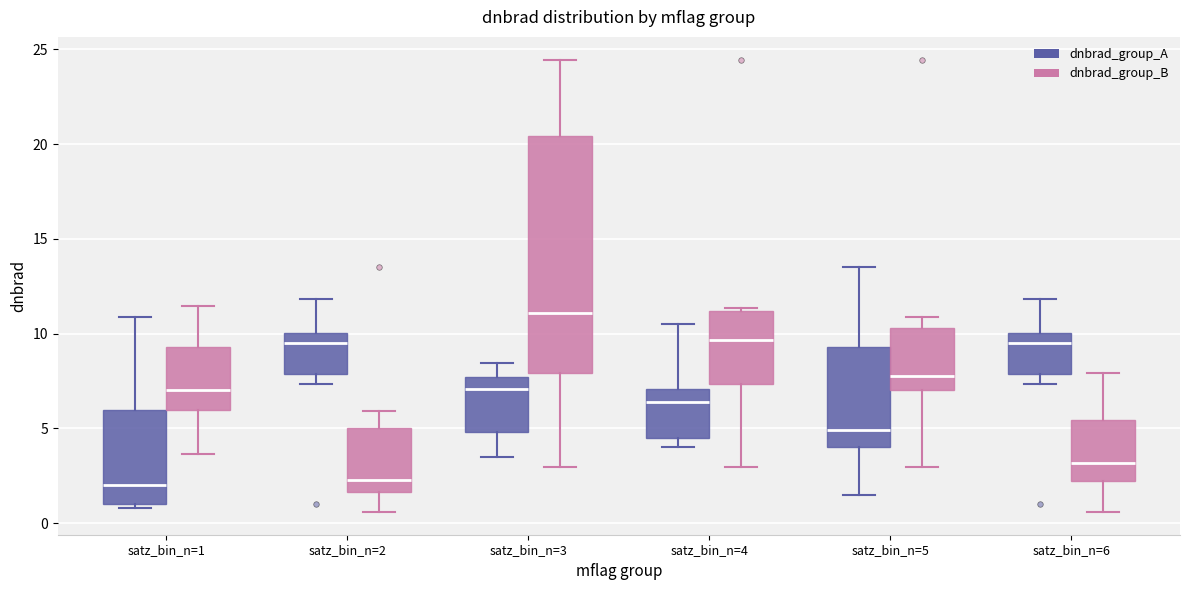

Where is the lower edge of the box for satz_bin_n=4 (dnbrad_group_A) on the y-axis? The values are not printed on the chart, so give them approximately, as read against the axis.

4.5